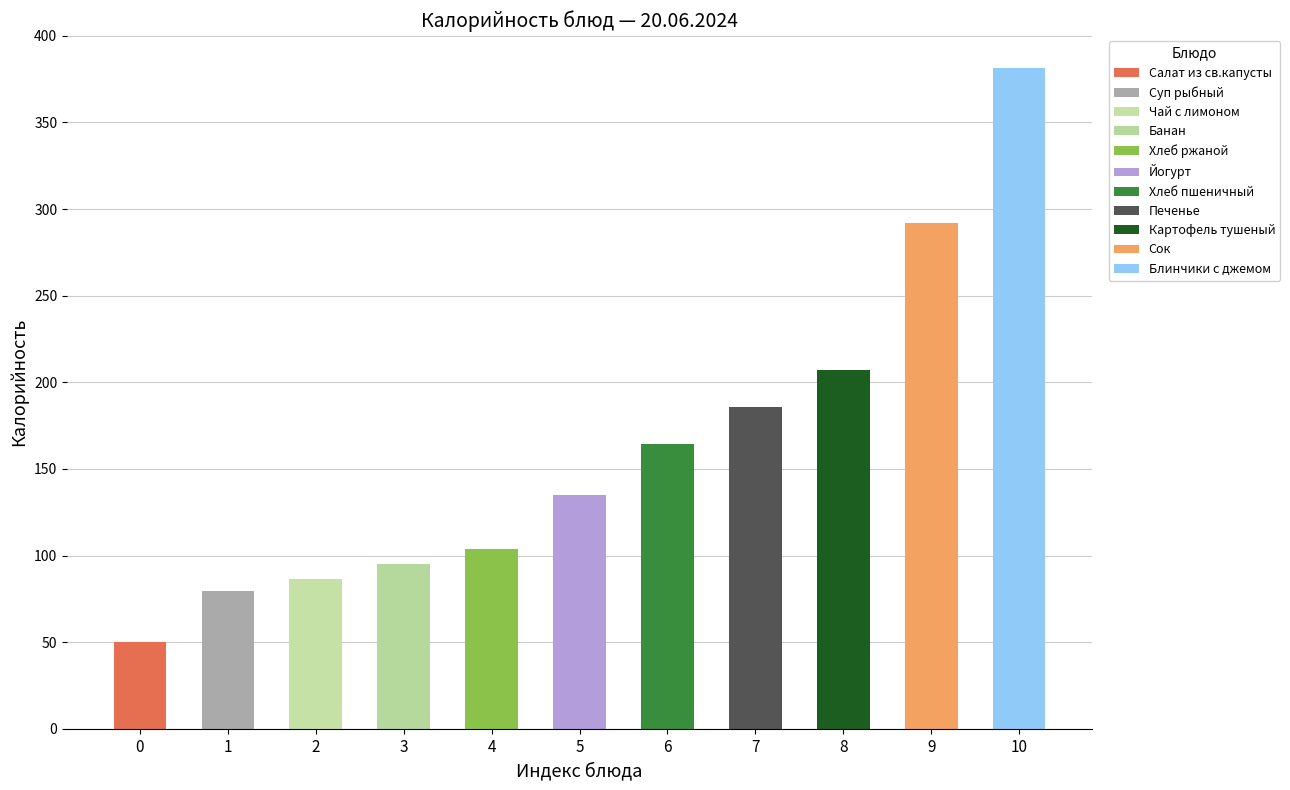

Between Суп рыбный and Йогурт, which is larger?

Йогурт